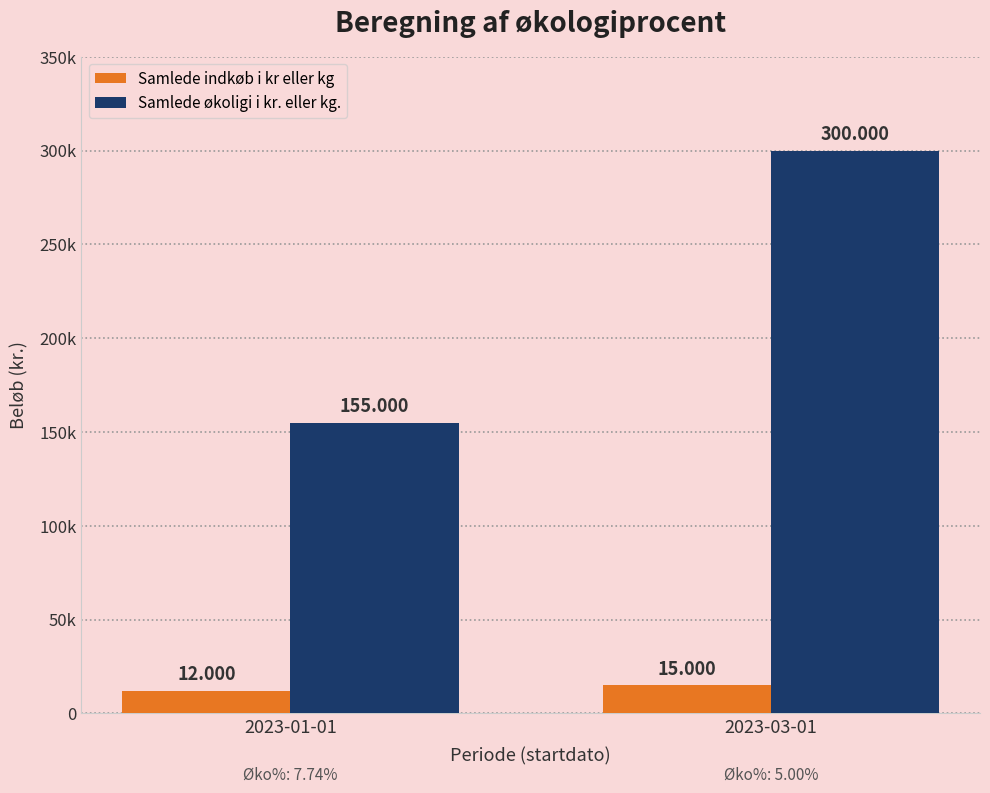

Which series has the largest total across all categories?

Samlede økoligi i kr. eller kg.